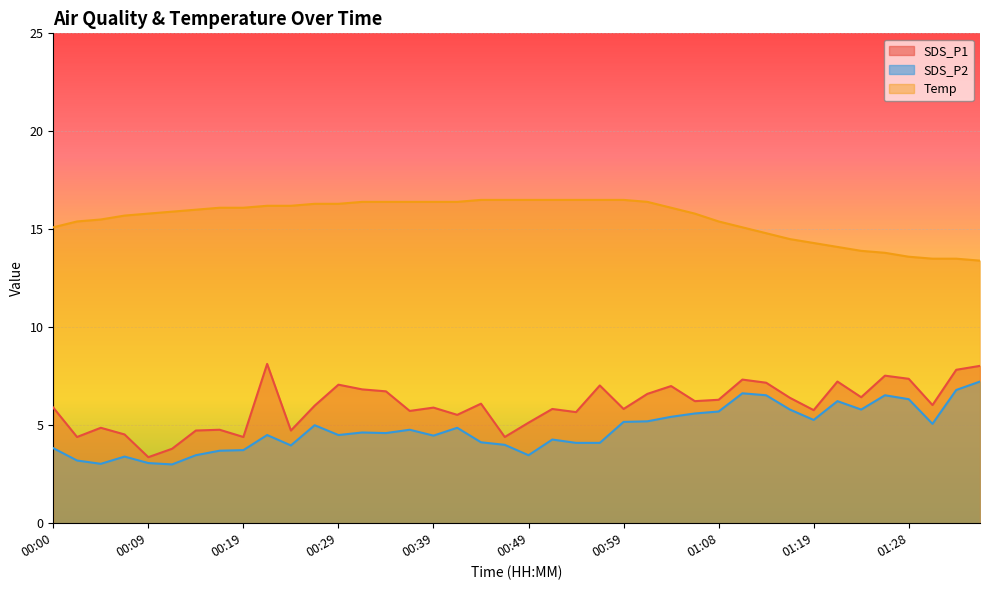

What is the total value across all series at 00:59?

27.5